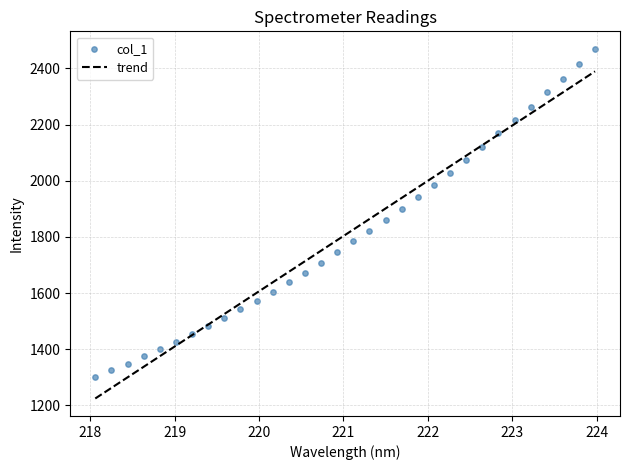

What is the highest value of the trend series?

2389.5